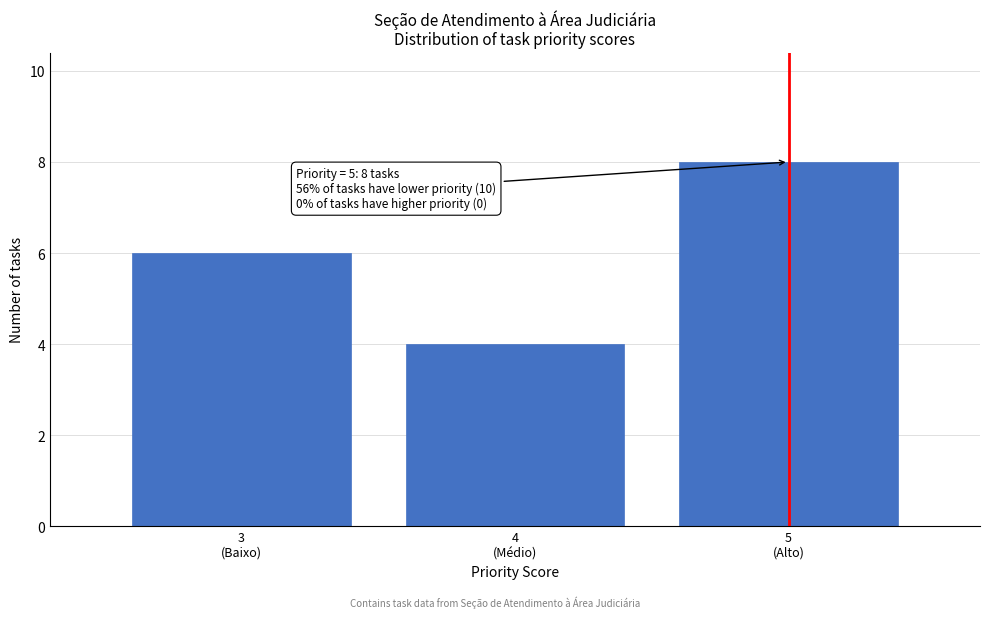

Reading right to left, extract all data points from this chart.

8	4	6